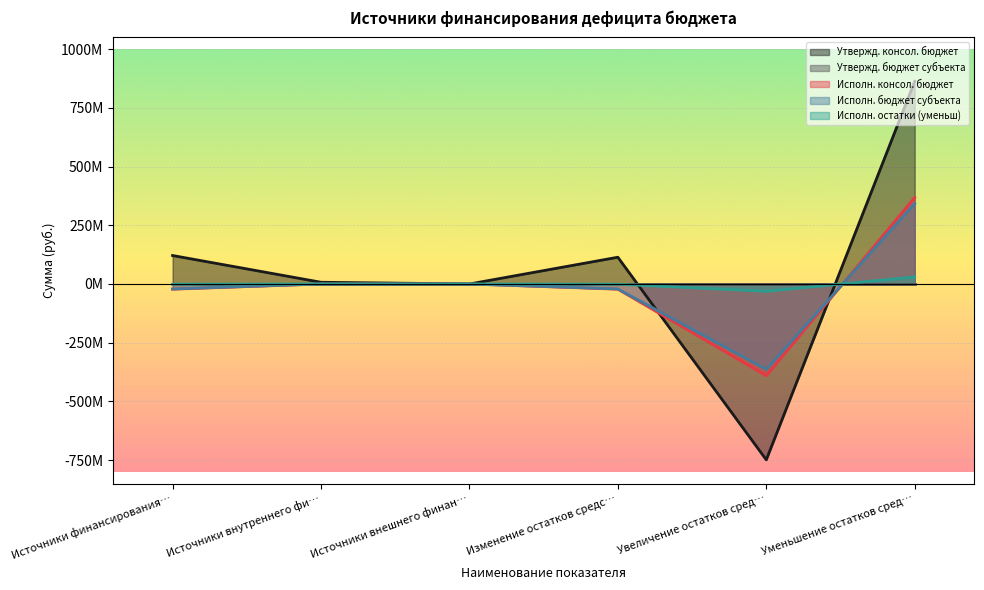

At how many categories does at least one series exceed -145265750?

6